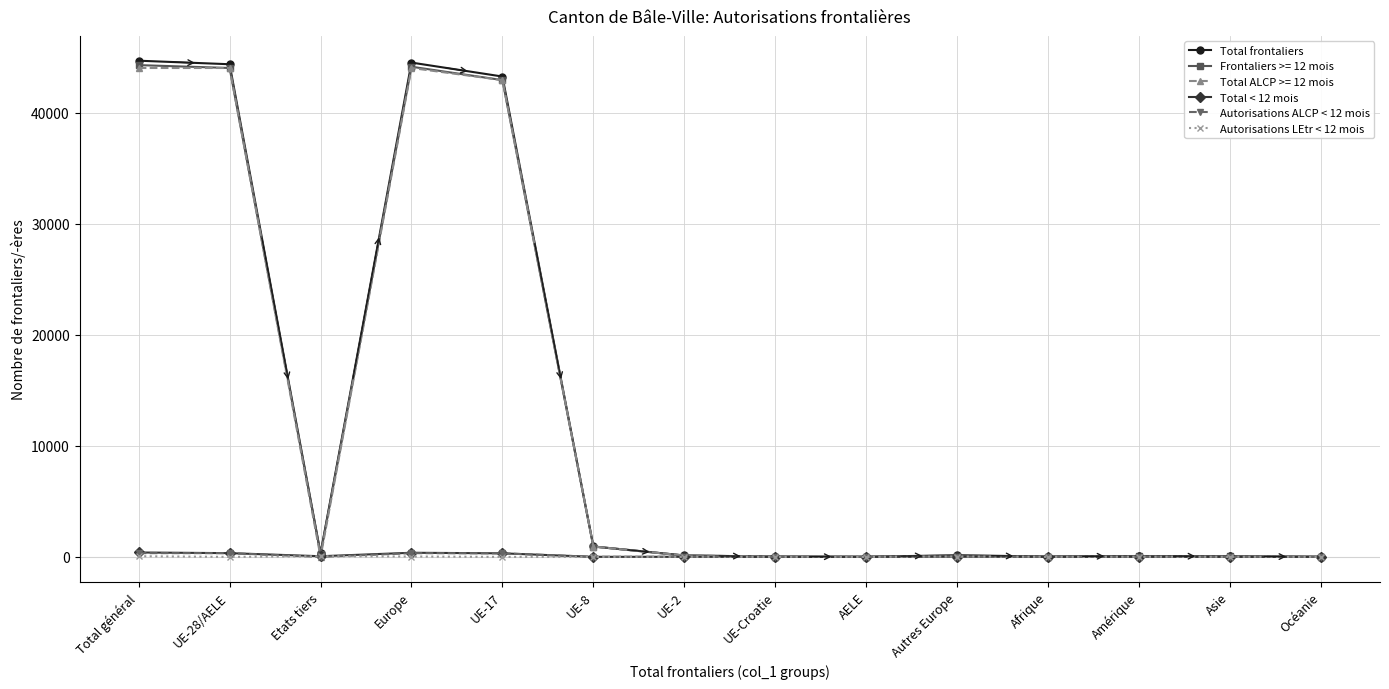

At how many categories does at least one series exceed 13213?

4